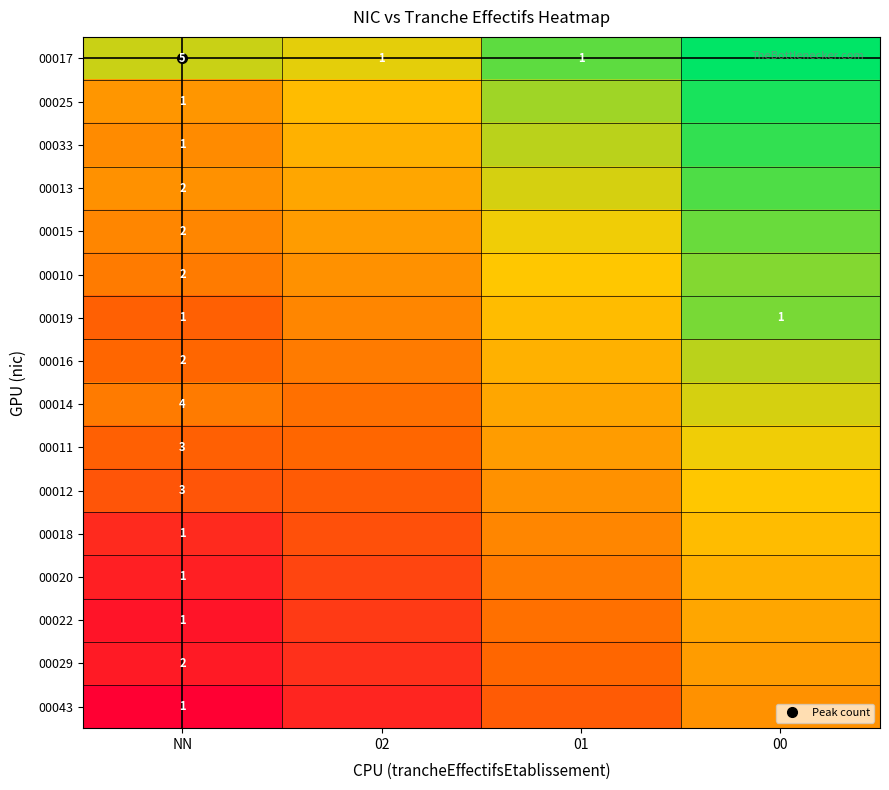

List the series in order of their peak value, lowest first.

00043, 00029, 00022, 00020, 00018, 00012, 00011, 00014, 00016, 00010, 00019, 00015, 00013, 00033, 00025, 00017